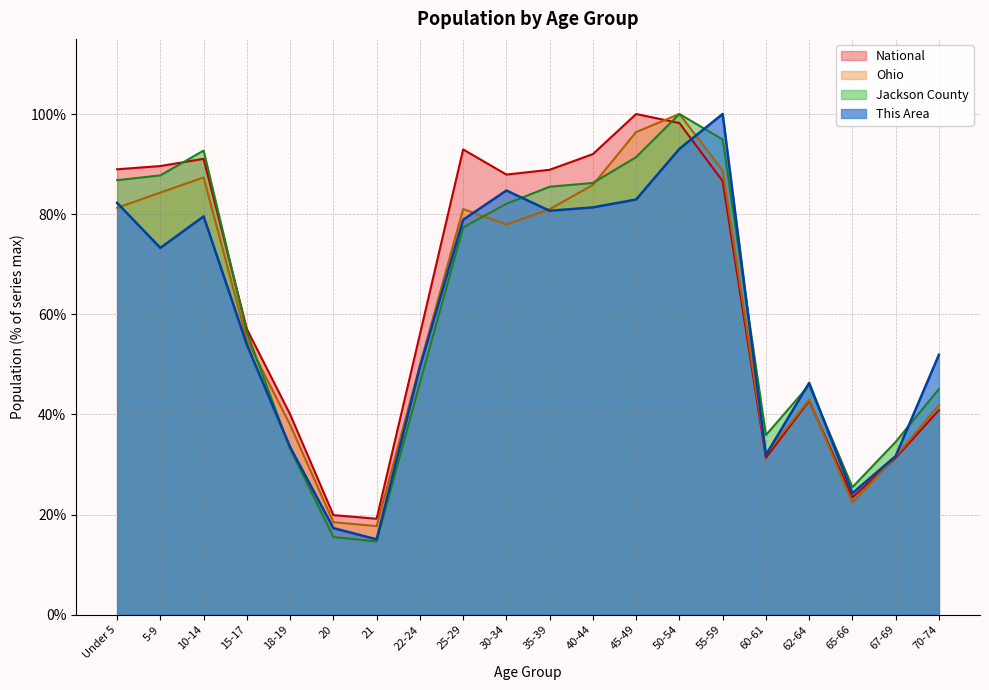

How many lines are shown in the chart?

4